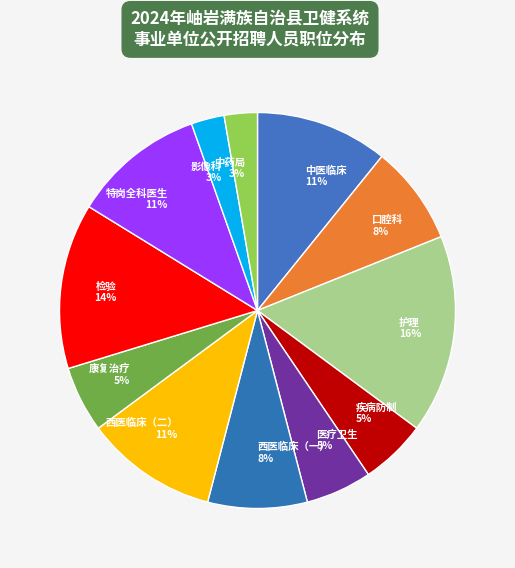

Combined, do 中医临床 11% and 西医临床（二） 11% account for over 50%?

No